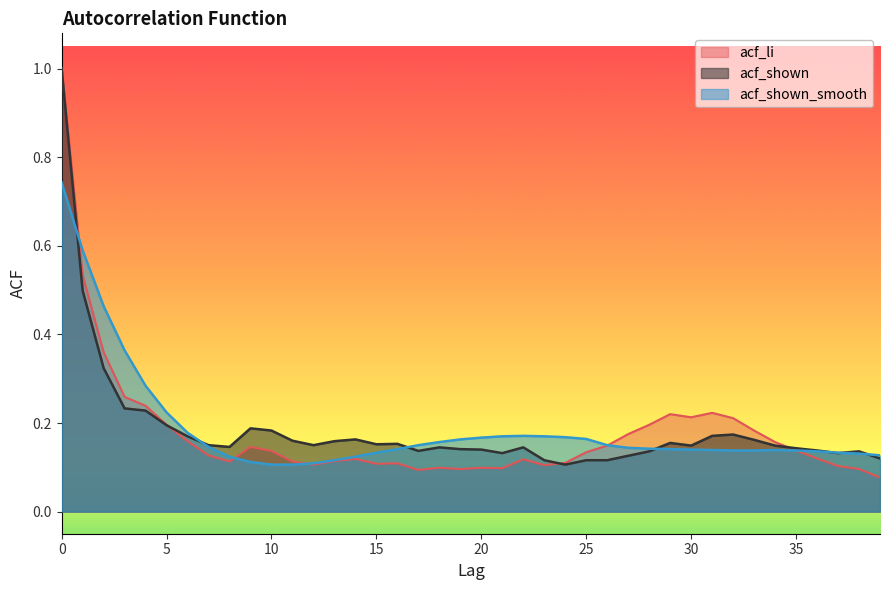

True or false: acf_shown has more than 1 points higher than both neighbors.

True